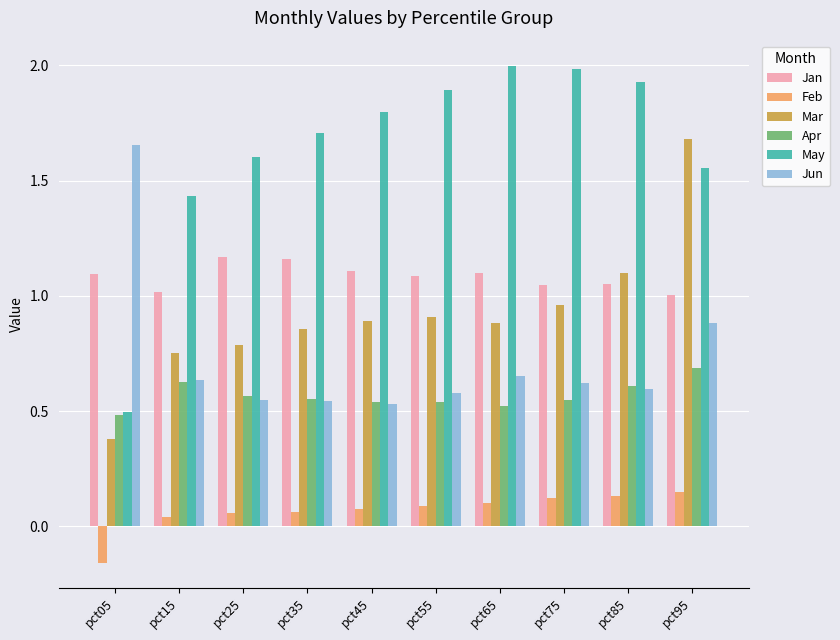

What is the spread (max minus min) of values at pct85?

1.8